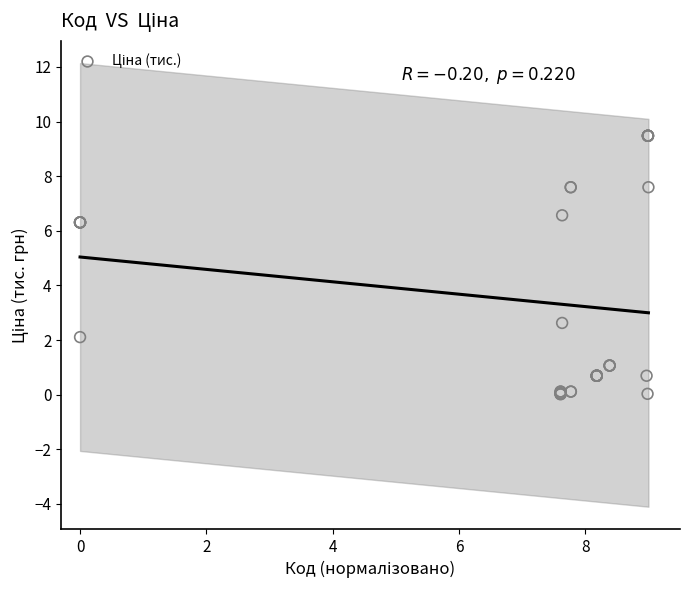

What Y value in the scatter plot is closest to 4?

2.6